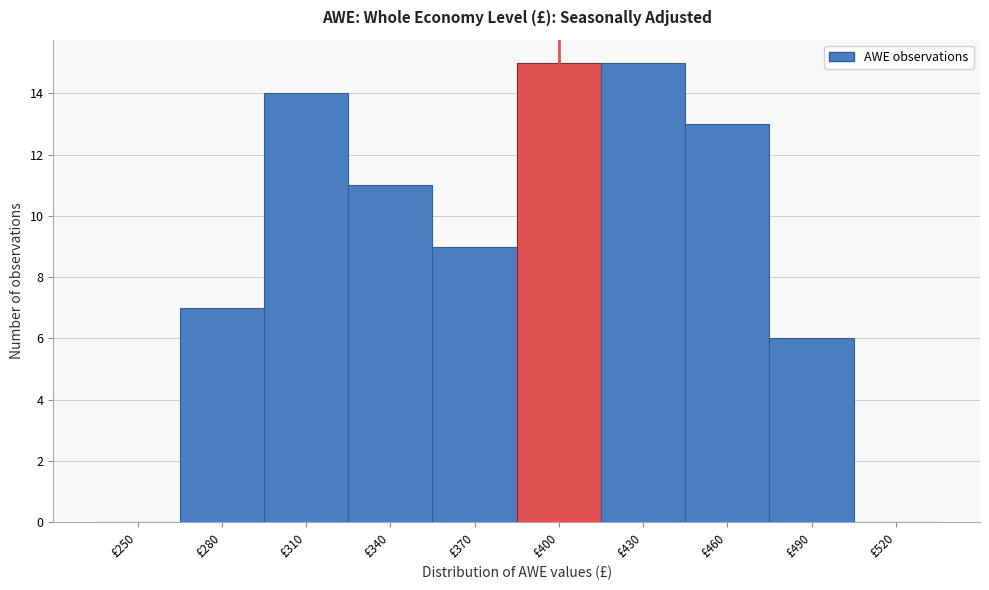

Reading right to left, transcribe all the data shown in this chart.

£520=0	£490=6	£460=13	£430=15	£400=15	£370=9	£340=11	£310=14	£280=7	£250=0